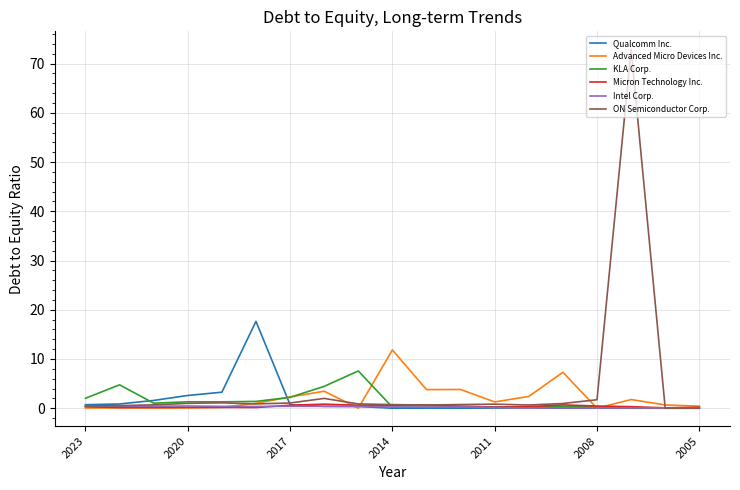

Which series has the largest range (max minus min)?

ON Semiconductor Corp.